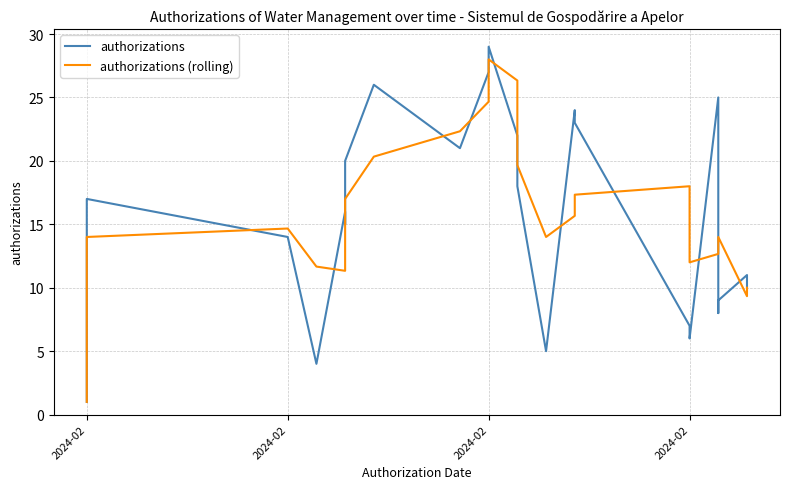

Does the chart have visible grid lines?

Yes